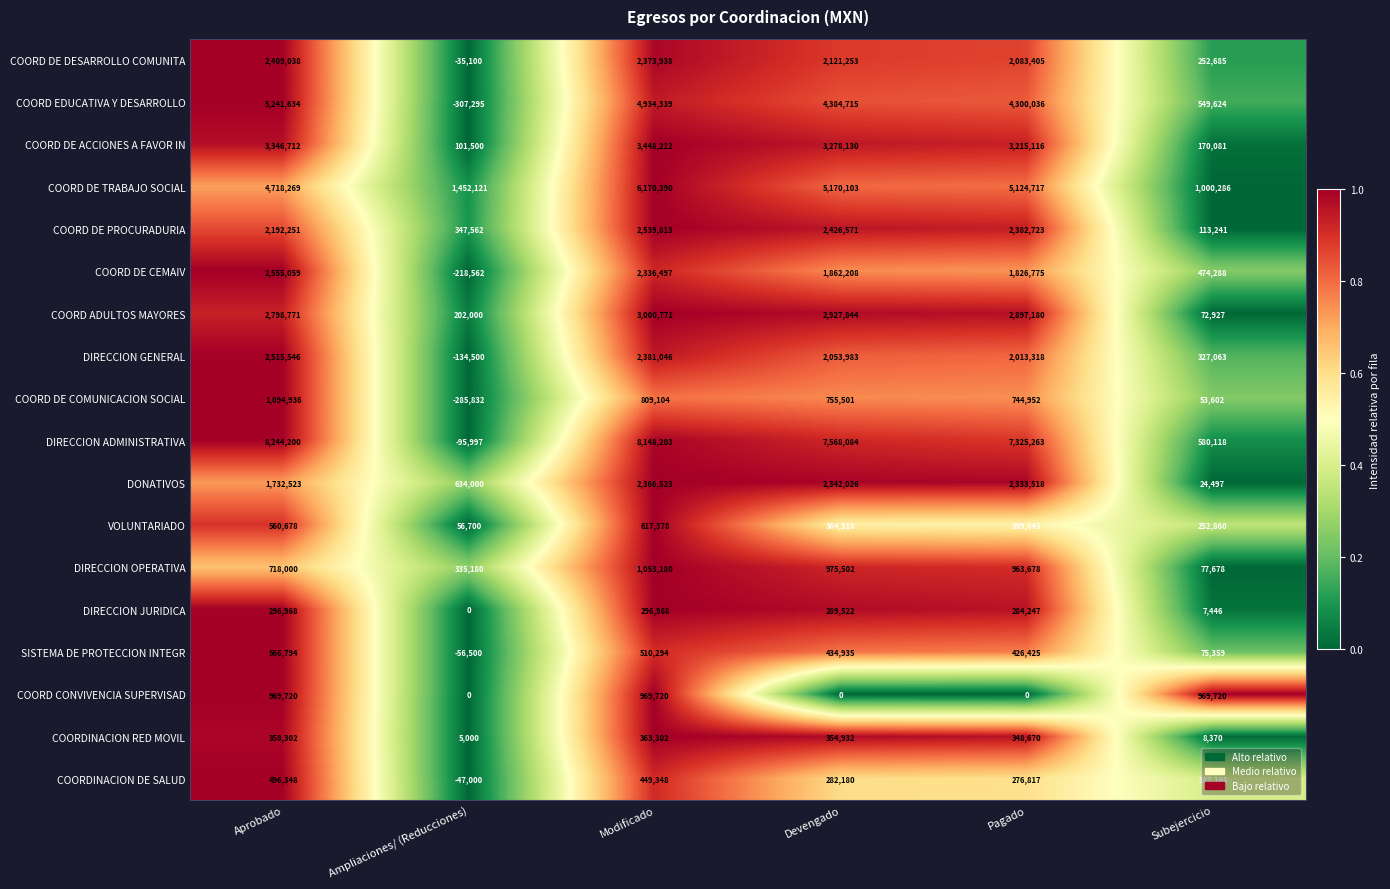

The DIRECCION ADMINISTRATIVA series shows 7568084 at Devengado. True or false?

True